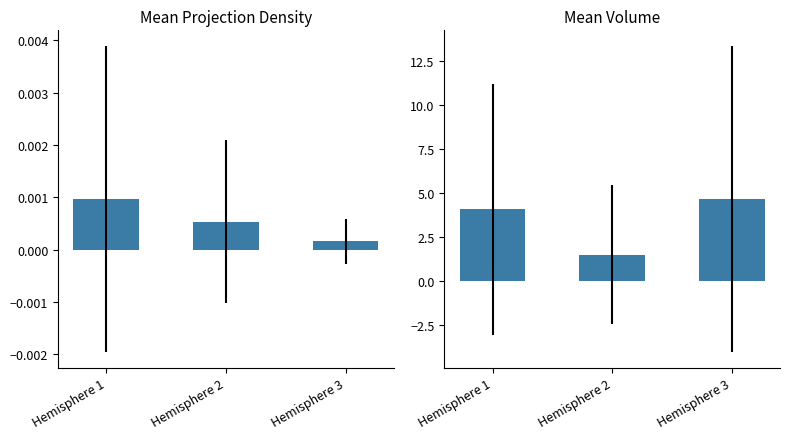

Which label corresponds to the largest value in the chart?

Hemisphere 3